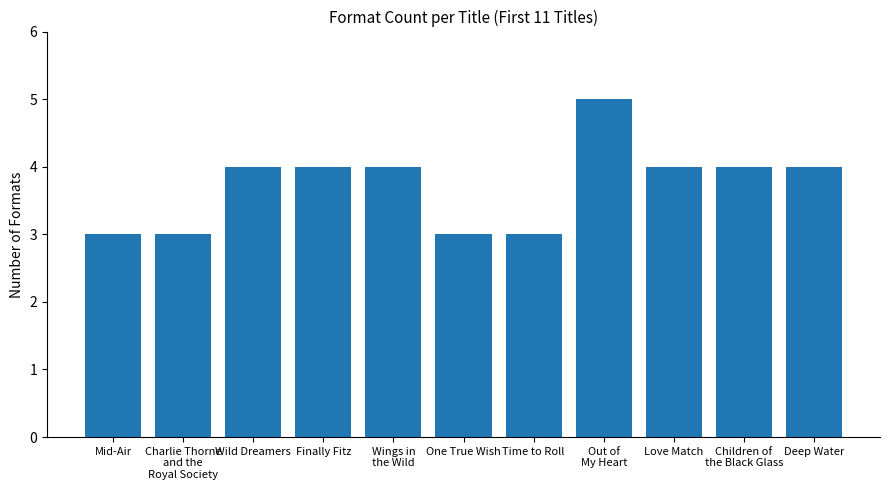

How many categories are shown in the chart?

11